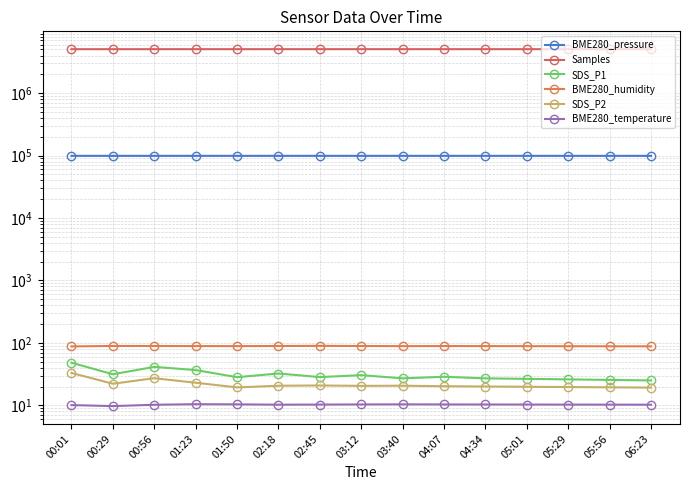

The SDS_P2 series shows 20.0 at 04:34. True or false?

True